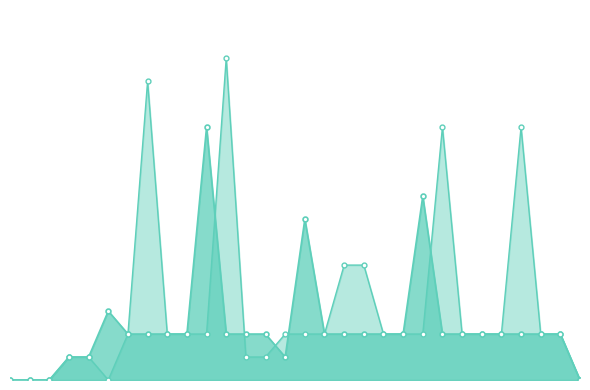

At how many categories does at least one series exceed 8?

5